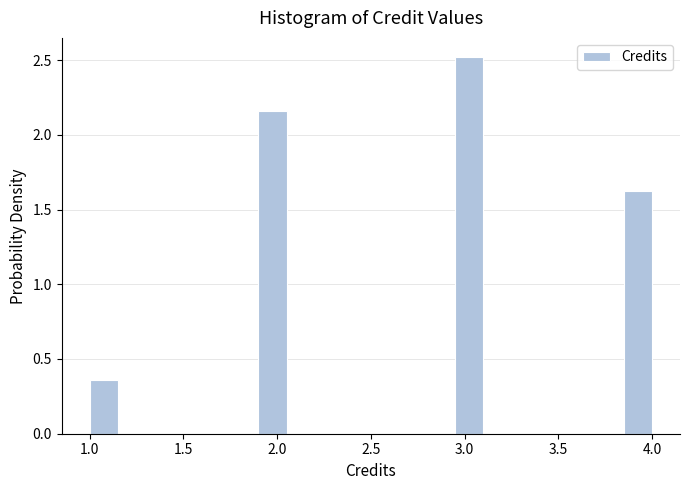

Read against the x-axis, roughly where is the centre of the tallest bar?

3.05